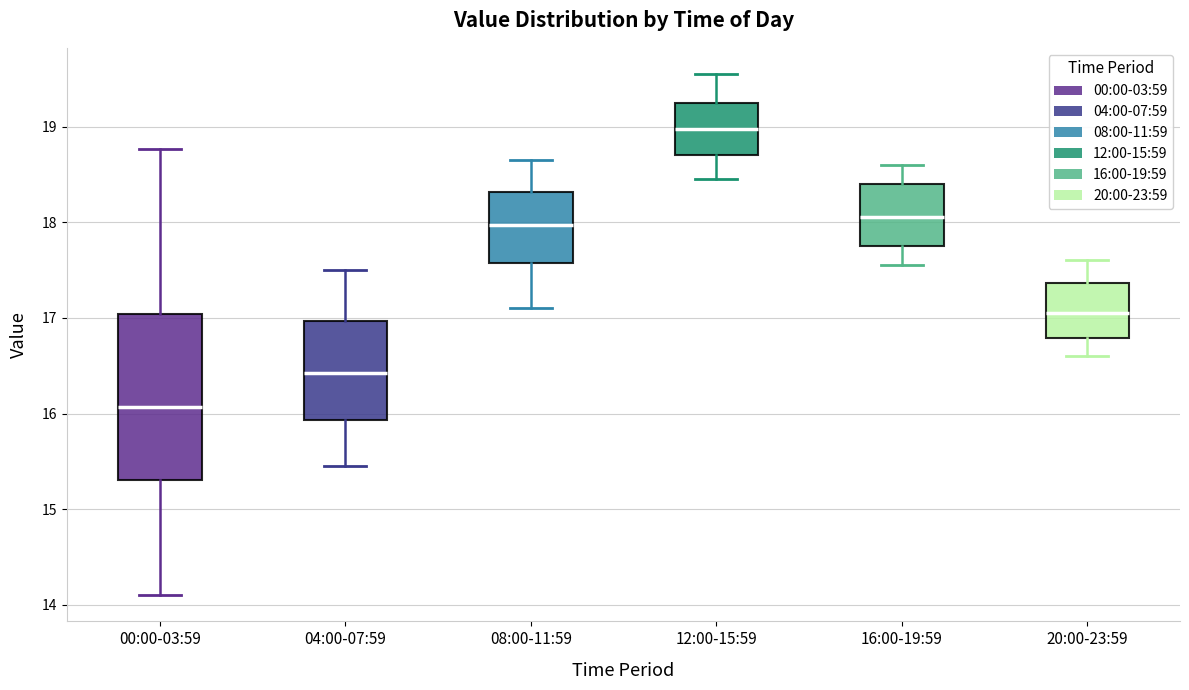

Where is the lower edge of the box for 16:00-19:59 on the y-axis? The values are not printed on the chart, so give them approximately, as read against the axis.

17.8